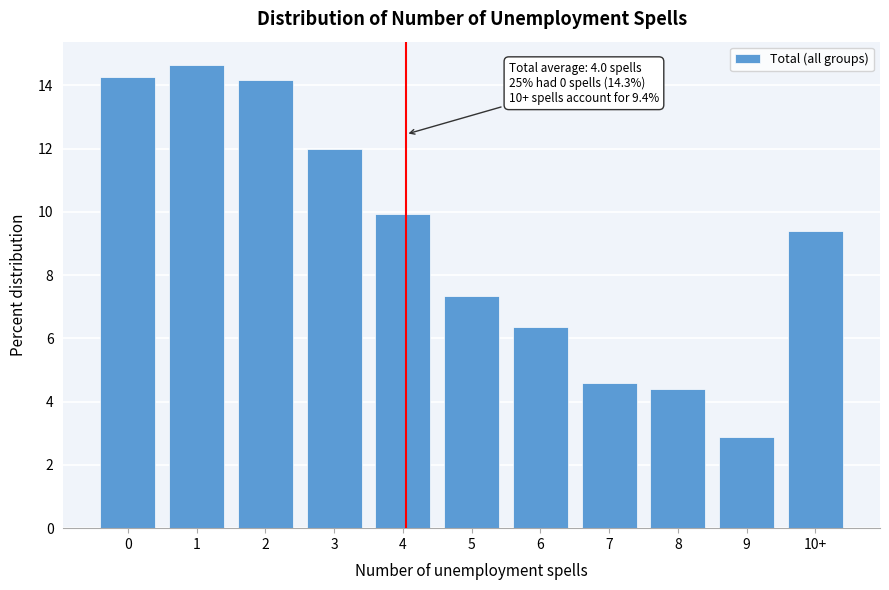

Reading left to right, extract all data points from this chart.

14.3	14.7	14.2	12.0	9.9	7.3	6.4	4.6	4.4	2.9	9.4